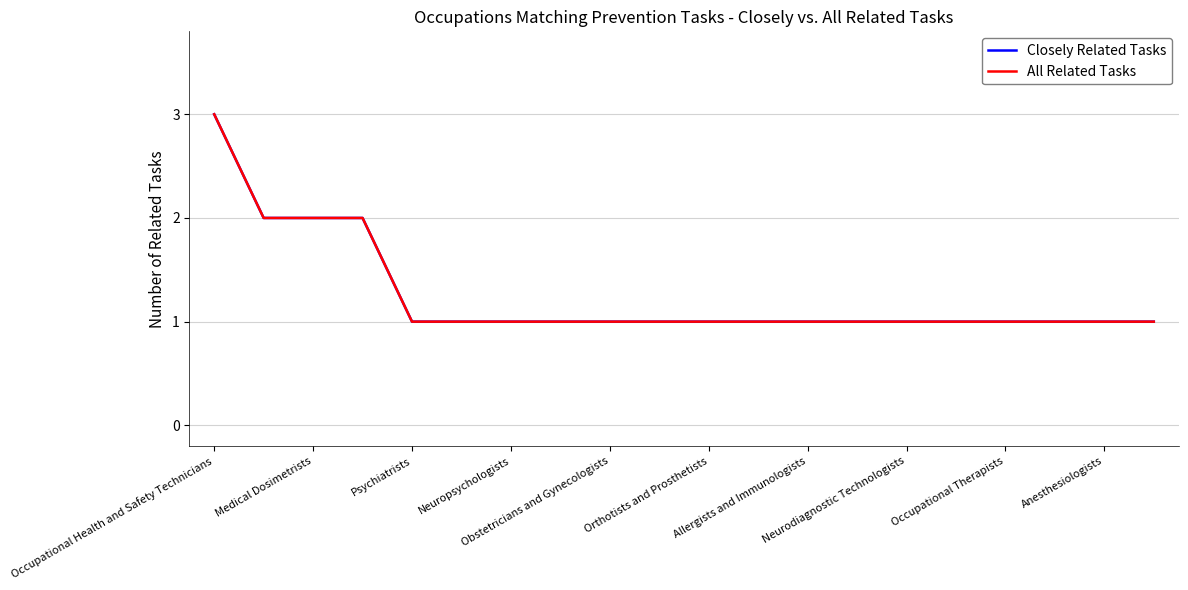

Does the chart display data point markers on the line(s)?

No